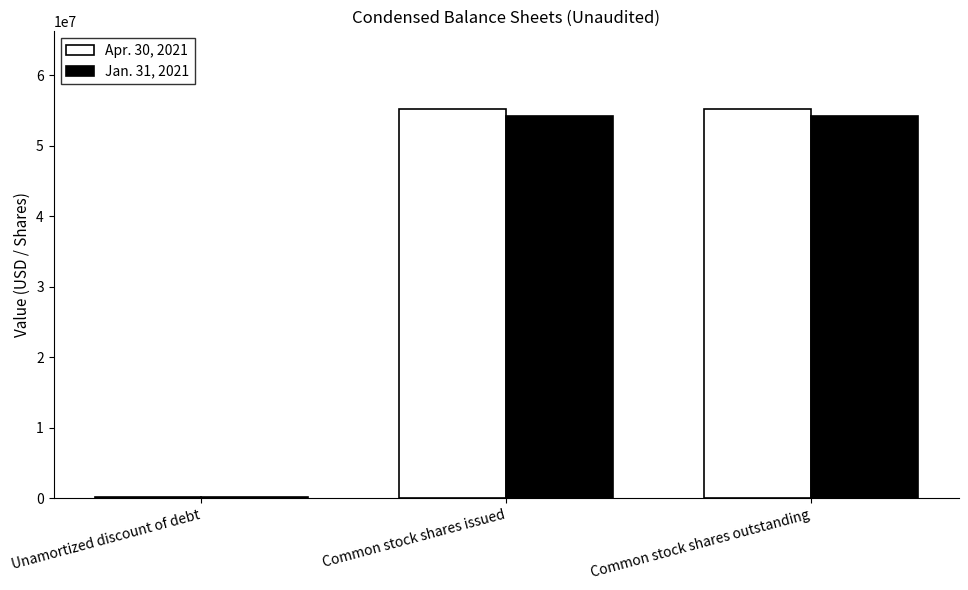

Rank the series by their maximum value, from lowest to highest.

Jan. 31, 2021, Apr. 30, 2021